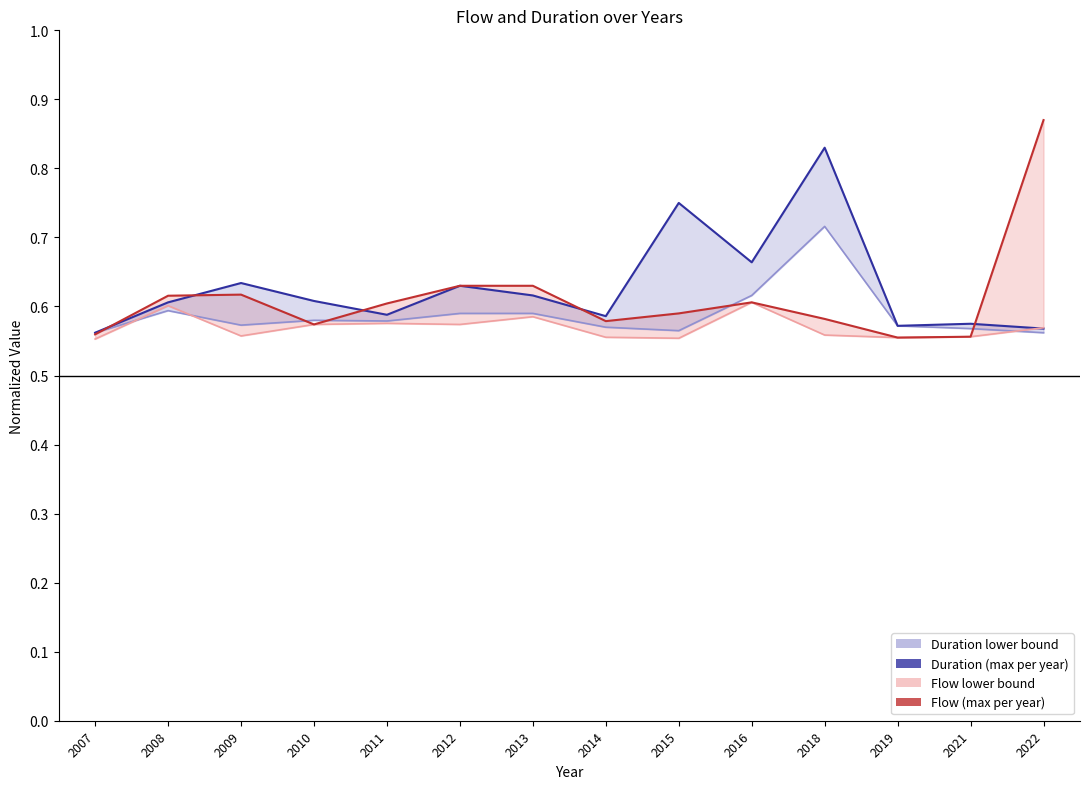

How many lines are shown in the chart?

4